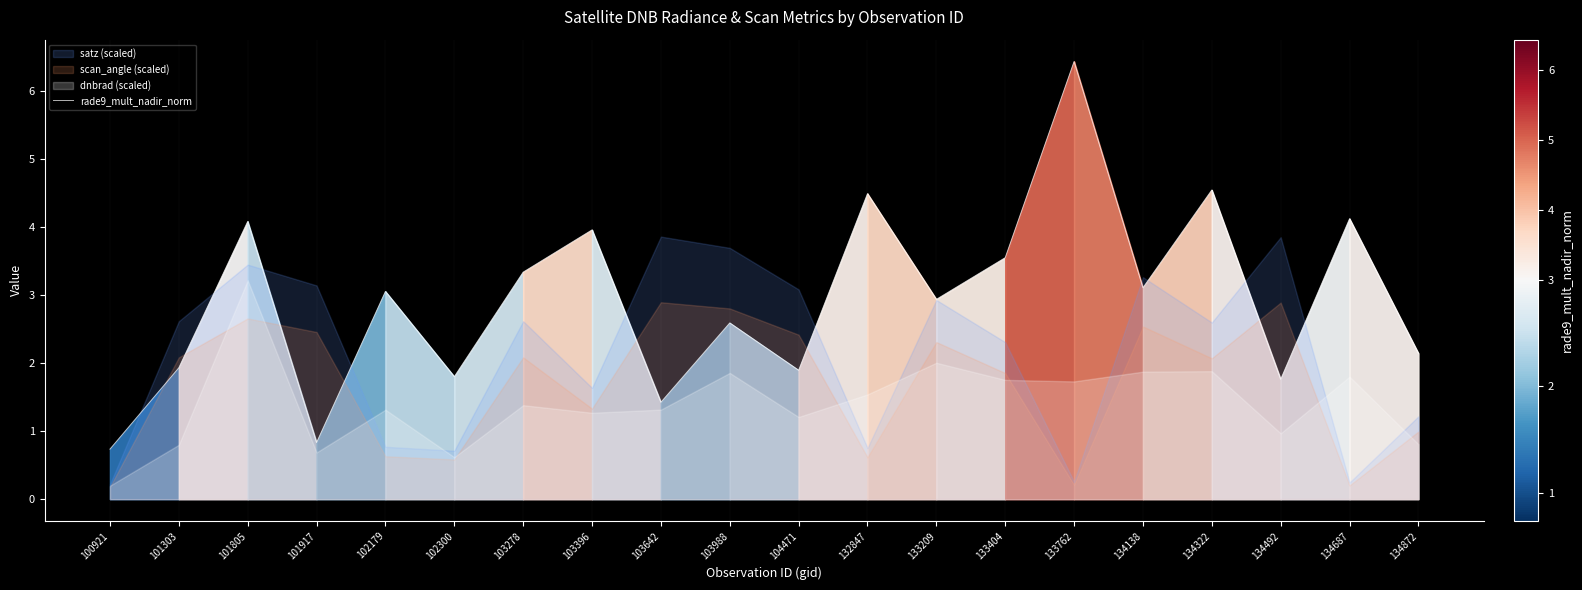

True or false: the data shows 1.0 at 134492.

False